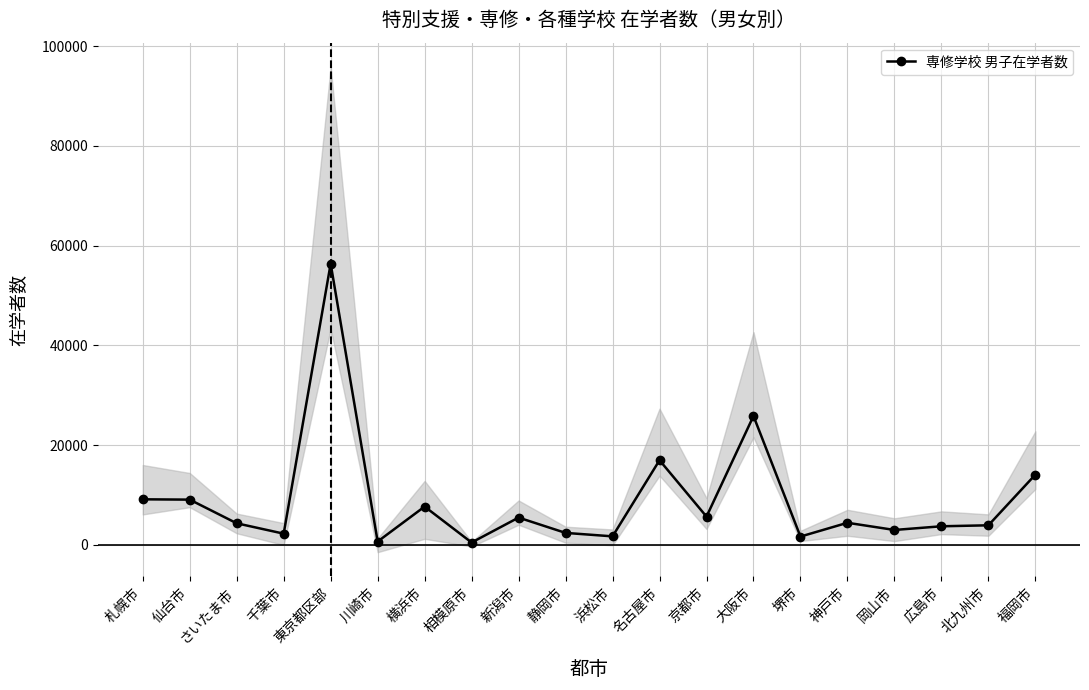

Reading right to left, transcribe all the data shown in this chart.

14062	3901	3706	2967	4407	1644	25816	5643	16949	1686	2378	5450	449	7657	647	56367	2226	4305	9051	9112